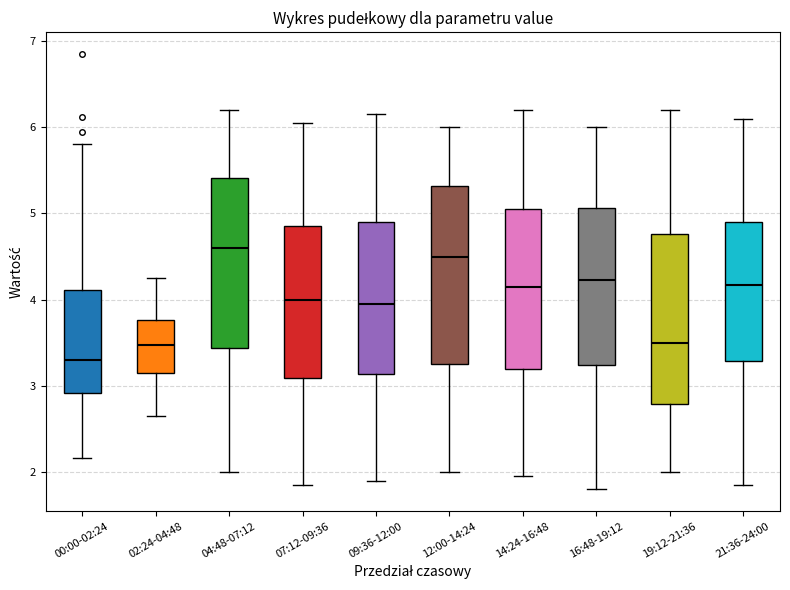

Reading left to right, transcribe this box plot: for each box, give where its median line is, the range the box spans, and where its two whiskers end, as read against the y-axis. The values are not printed on the chart, so give them approximately, as read against the axis.

00:00-02:24: median 3.3, box 2.9 to 4.1, whiskers 2.2 to 5.8
02:24-04:48: median 3.5, box 3.2 to 3.8, whiskers 2.7 to 4.3
04:48-07:12: median 4.6, box 3.4 to 5.4, whiskers 2.0 to 6.2
07:12-09:36: median 4.0, box 3.1 to 4.9, whiskers 1.9 to 6.1
09:36-12:00: median 4.0, box 3.1 to 4.9, whiskers 1.9 to 6.2
12:00-14:24: median 4.5, box 3.3 to 5.3, whiskers 2.0 to 6.0
14:24-16:48: median 4.2, box 3.2 to 5.1, whiskers 2.0 to 6.2
16:48-19:12: median 4.2, box 3.2 to 5.1, whiskers 1.8 to 6.0
19:12-21:36: median 3.5, box 2.8 to 4.8, whiskers 2.0 to 6.2
21:36-24:00: median 4.2, box 3.3 to 4.9, whiskers 1.9 to 6.1